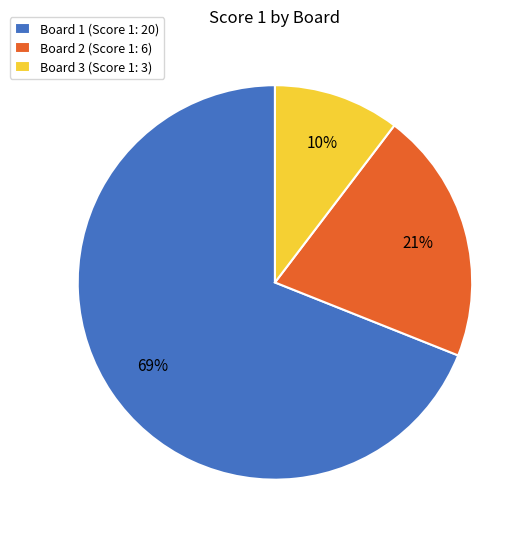

Which category has the smallest portion of the pie?

Board 3